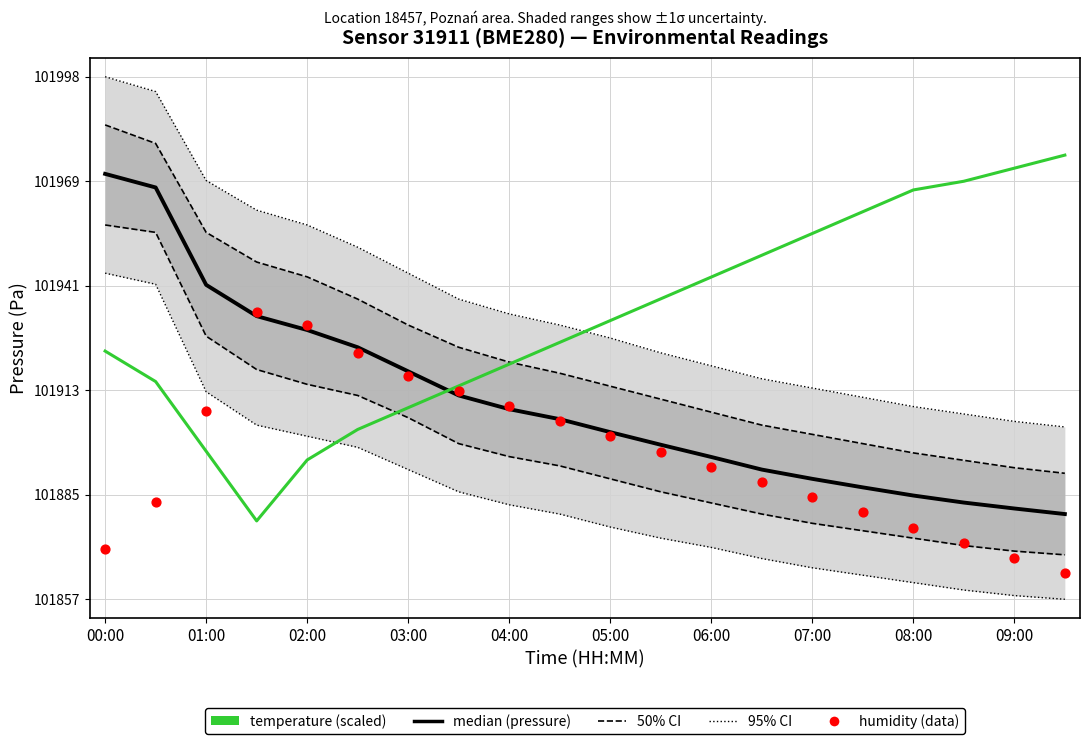

Which series contains the lowest Y value?

humidity (data)